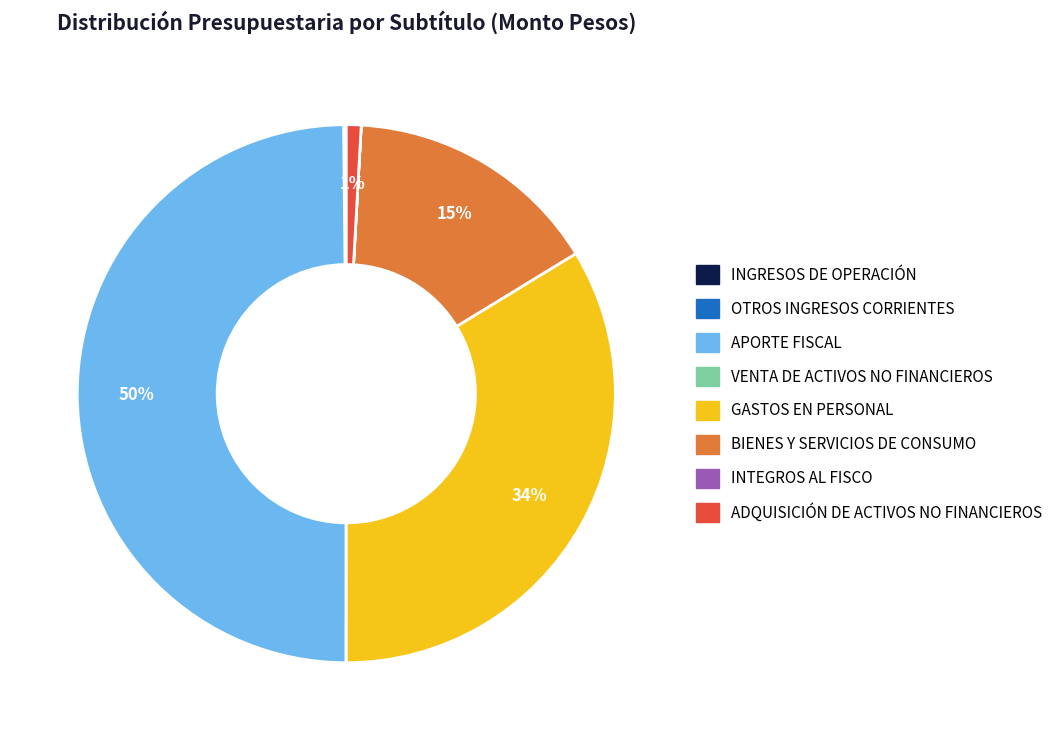

What is the largest slice in the pie chart?

APORTE FISCAL